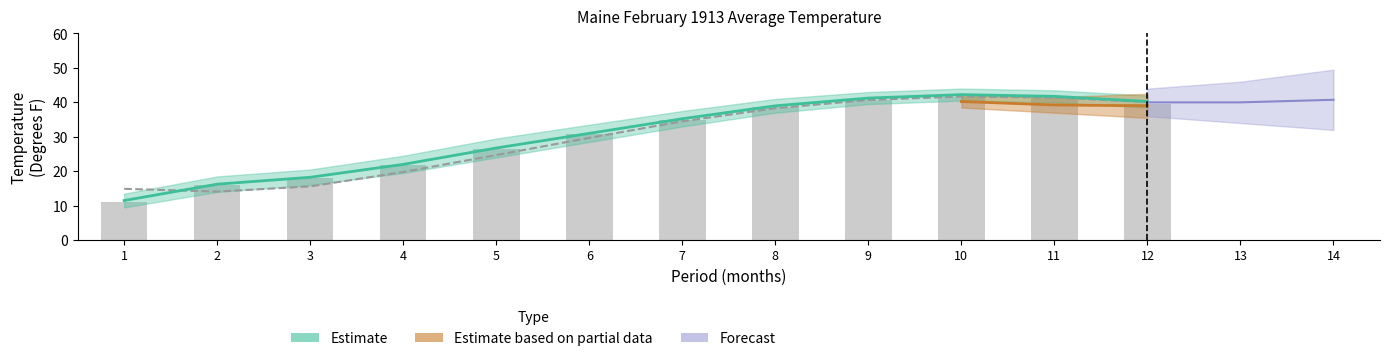

Is the value of 1901-2000 Mean at 3 greater than the value of Value at 2?

No